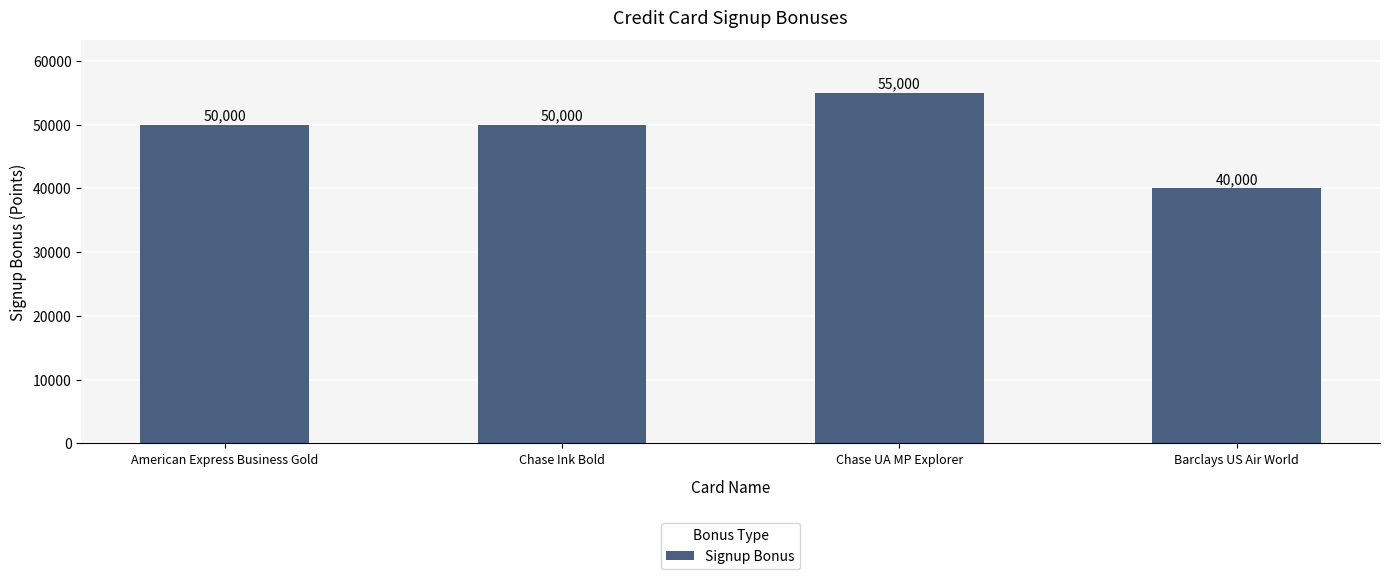

What is the maximum value shown in the chart?

55000